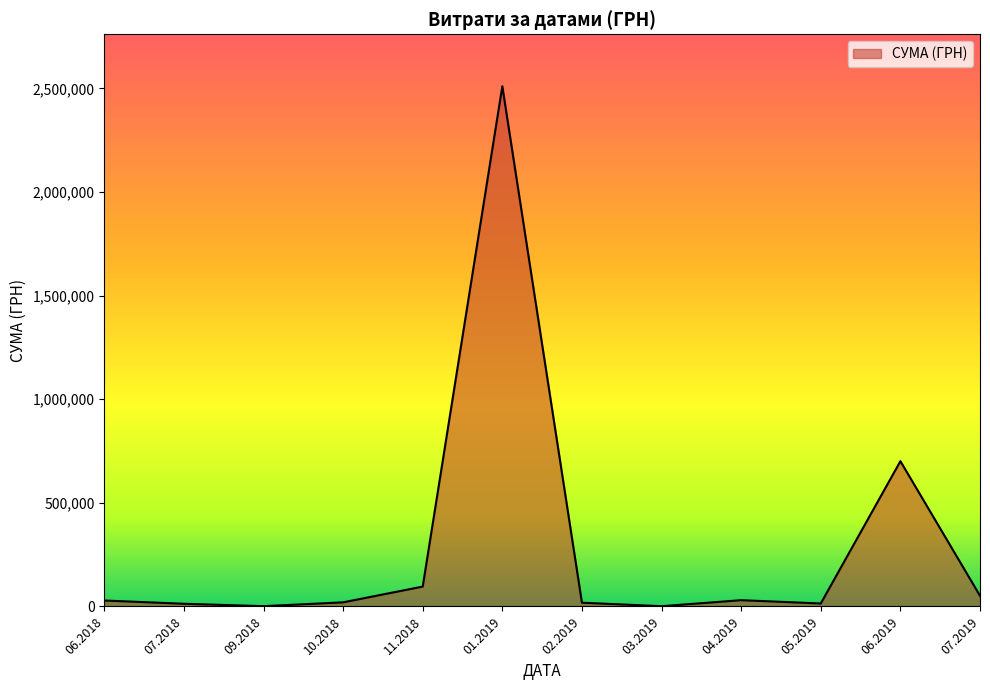

What is the maximum value shown in the chart?

2510363.7